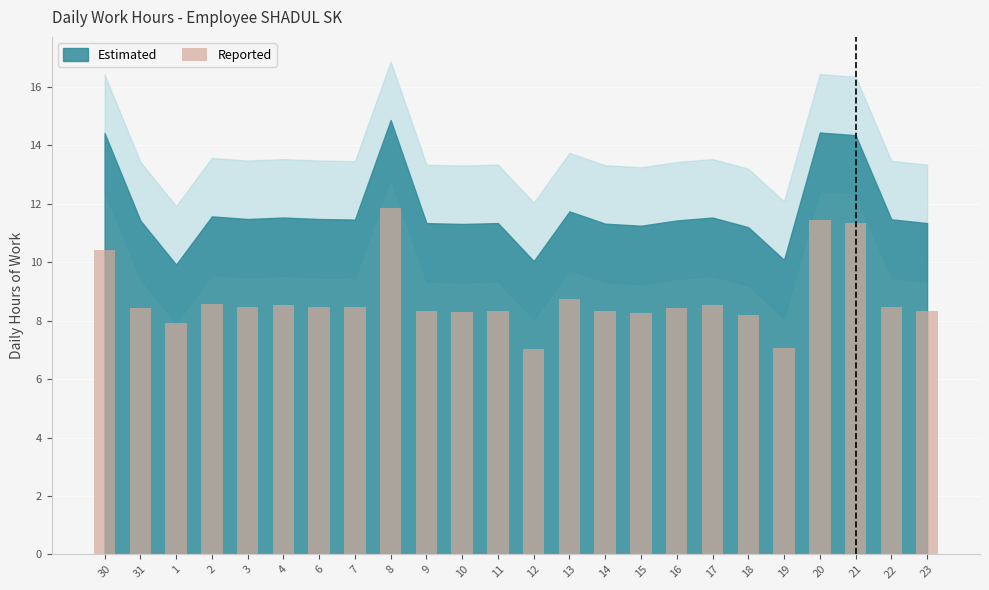

At which label is the value closest to 9?

13